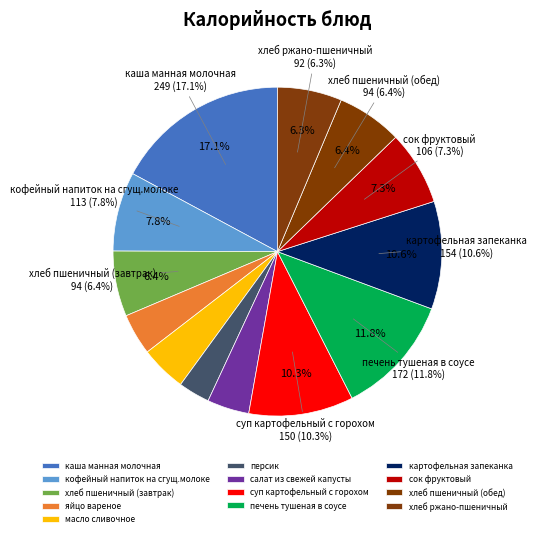

Combined, do яйцо вареное and сок фруктовый account for over 50%?

No